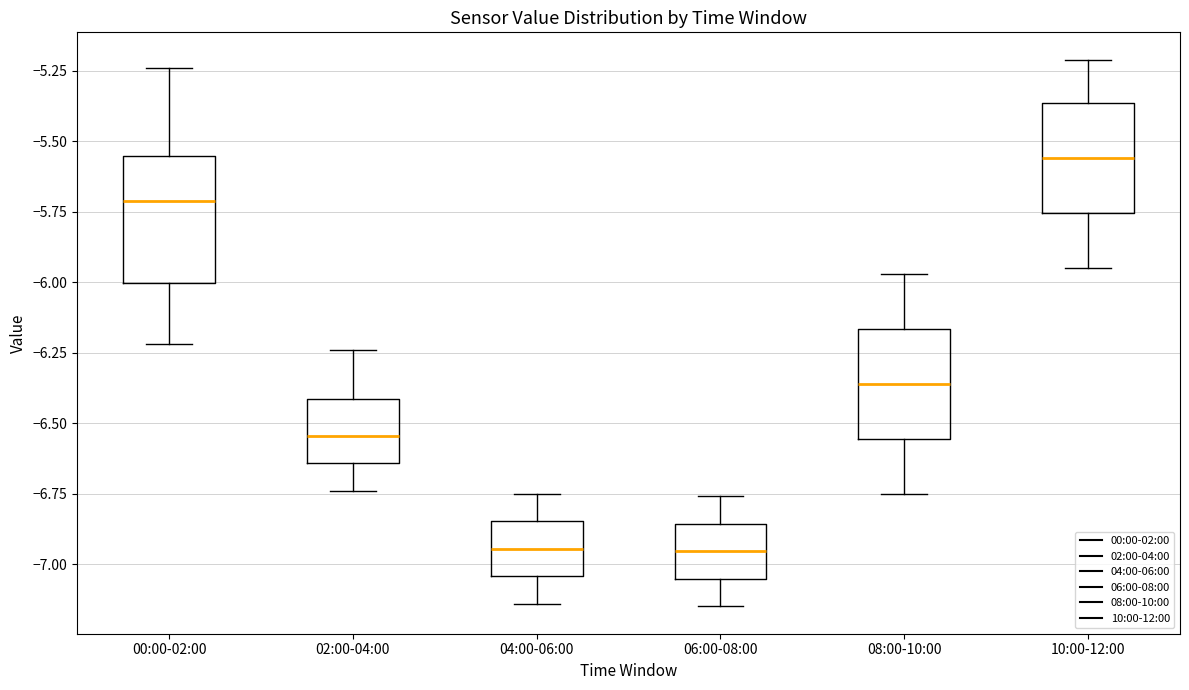

Which box has the highest median line?

10:00-12:00